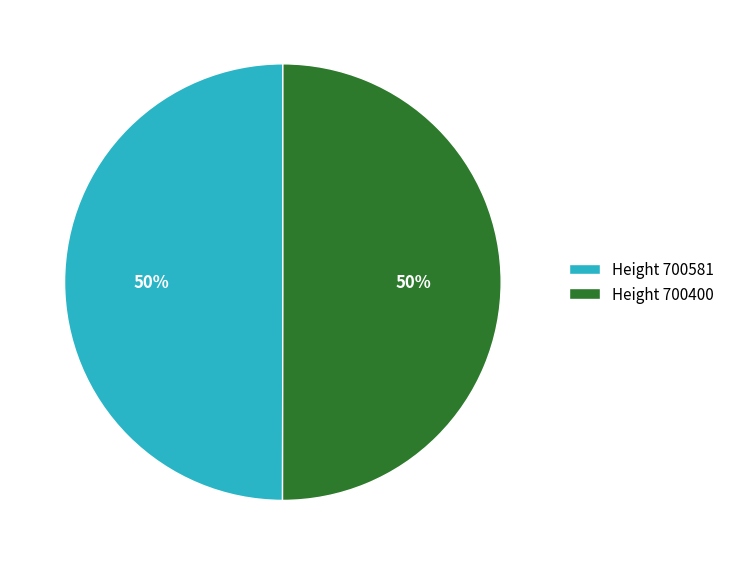

Count the number of slices in the pie.

2